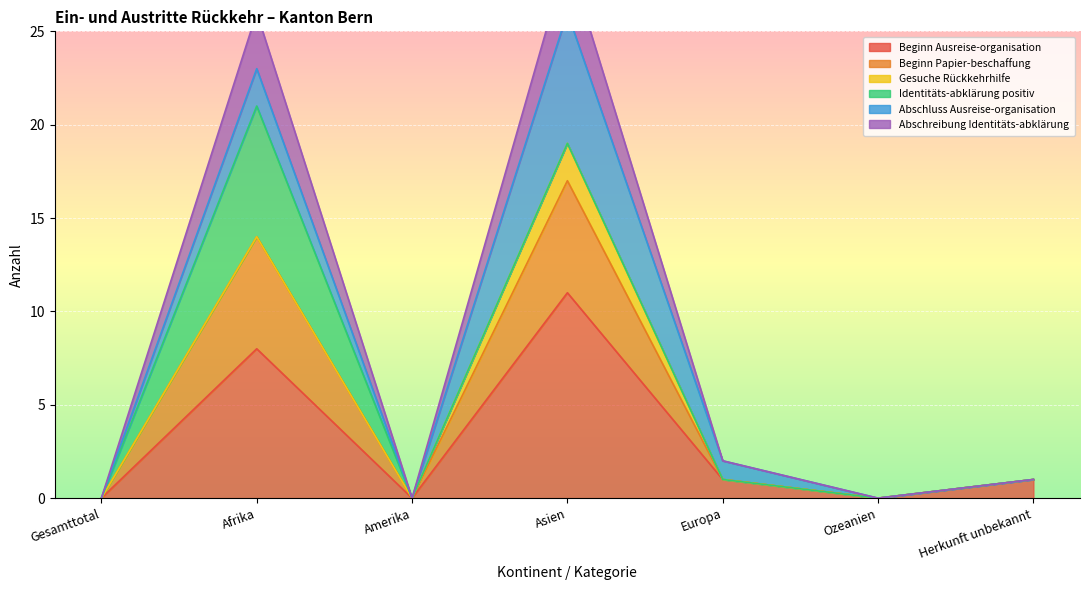

Is it true that Abschreibung Identitäts-abklärung equals 0 at Gesamttotal?

True